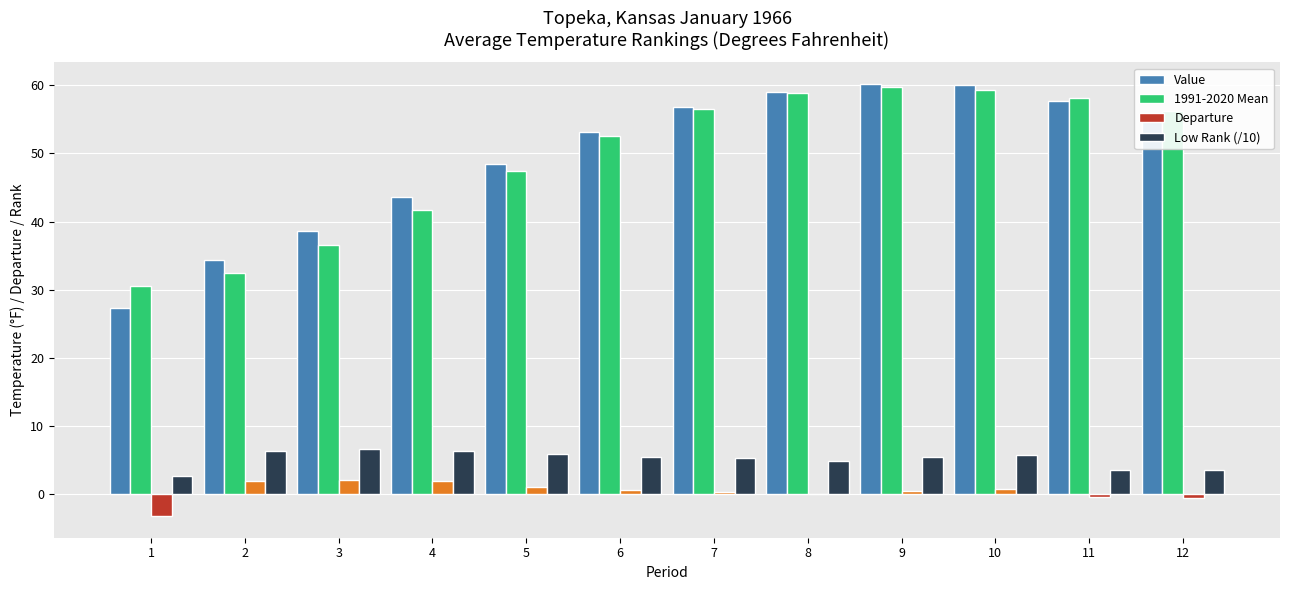

What is the maximum value shown in the chart?

60.2